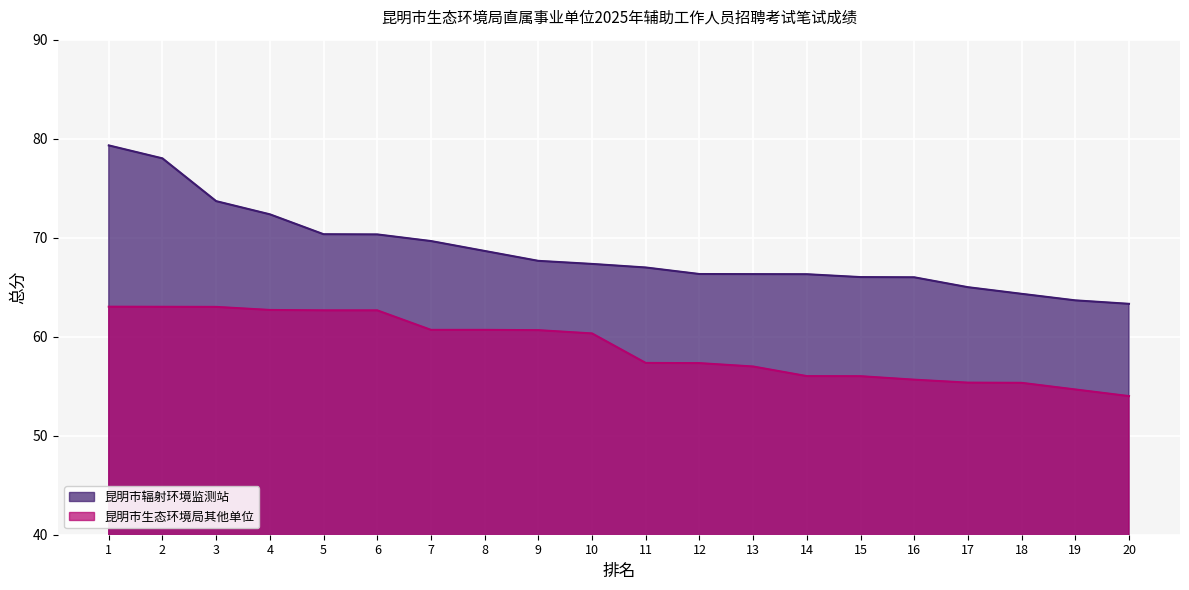

Does the chart display data point markers on the line(s)?

No